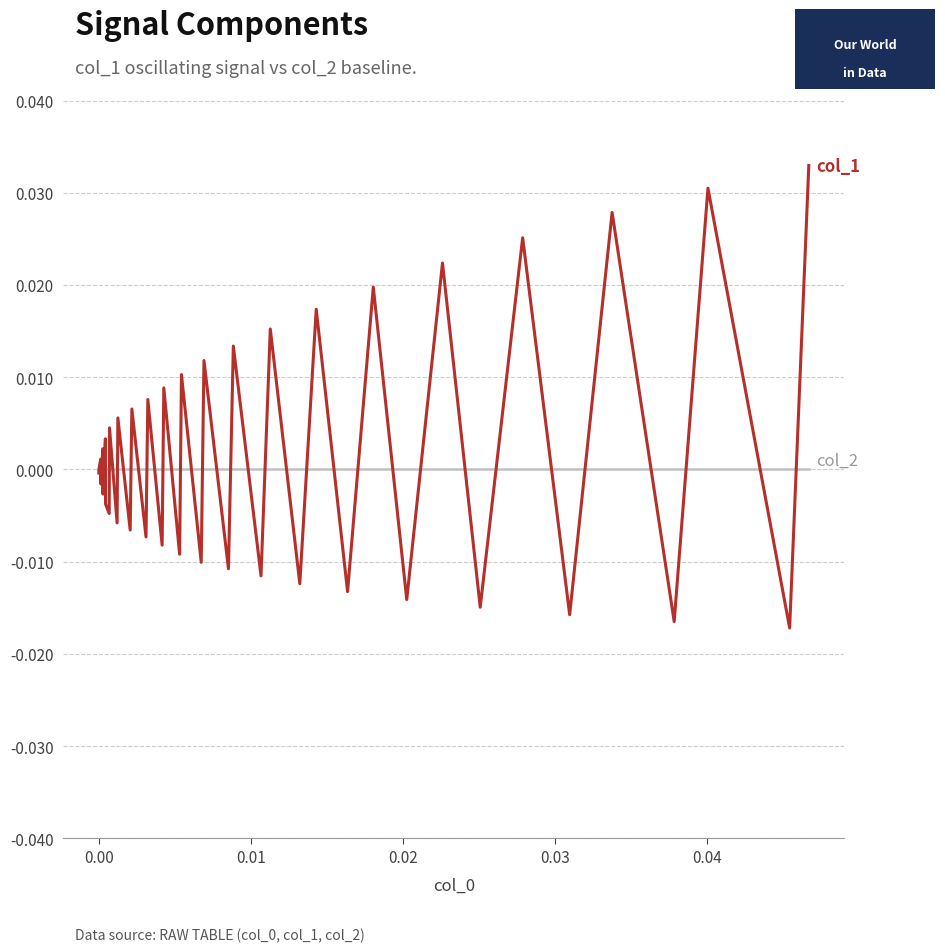

How many data points in col_1 are above 0?

19